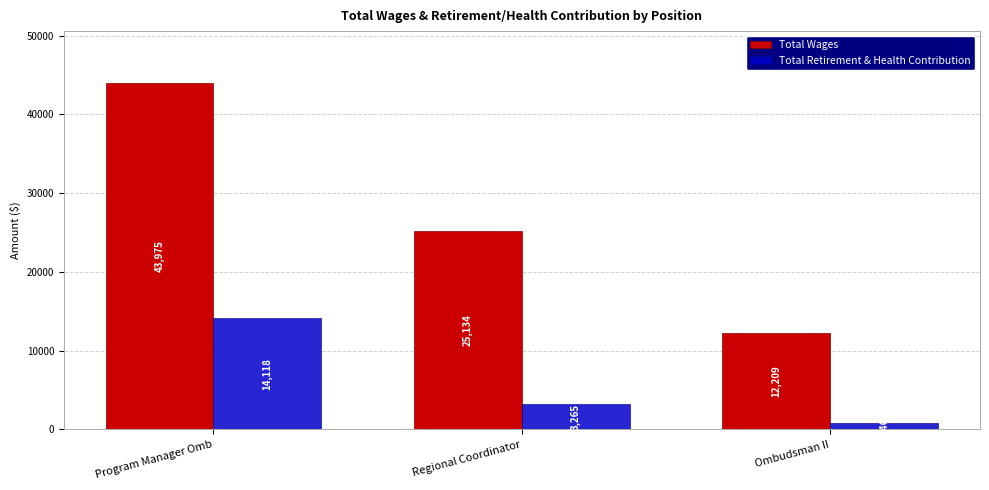

Reading left to right, transcribe all the data shown in this chart.

Total Wages: Program Manager Omb=43975	Regional Coordinator=25134	Ombudsman II=12209
Total Retirement & Health Contribution: Program Manager Omb=14118	Regional Coordinator=3265	Ombudsman II=846